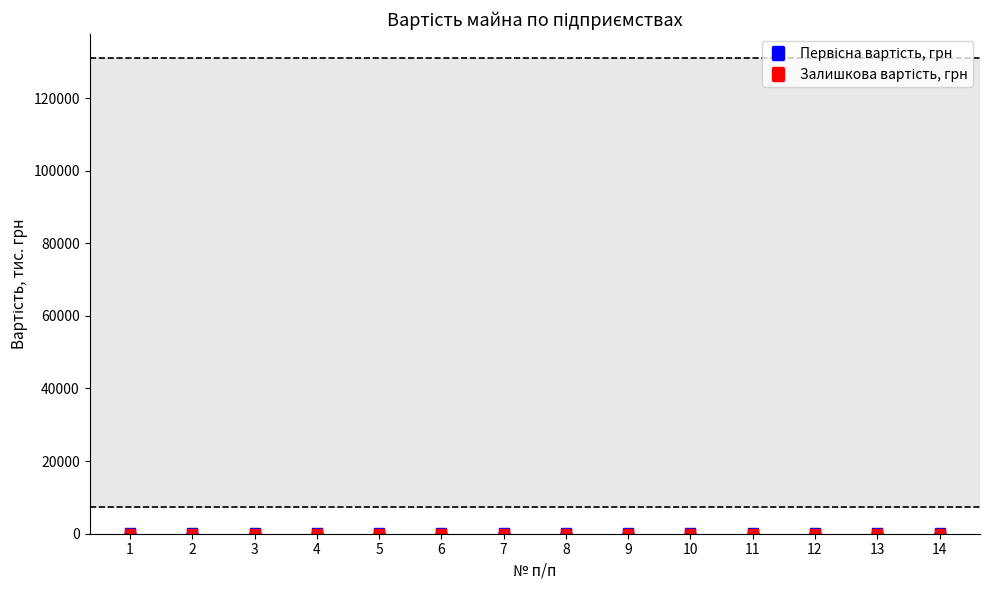

How many distinct data groups are displayed?

2